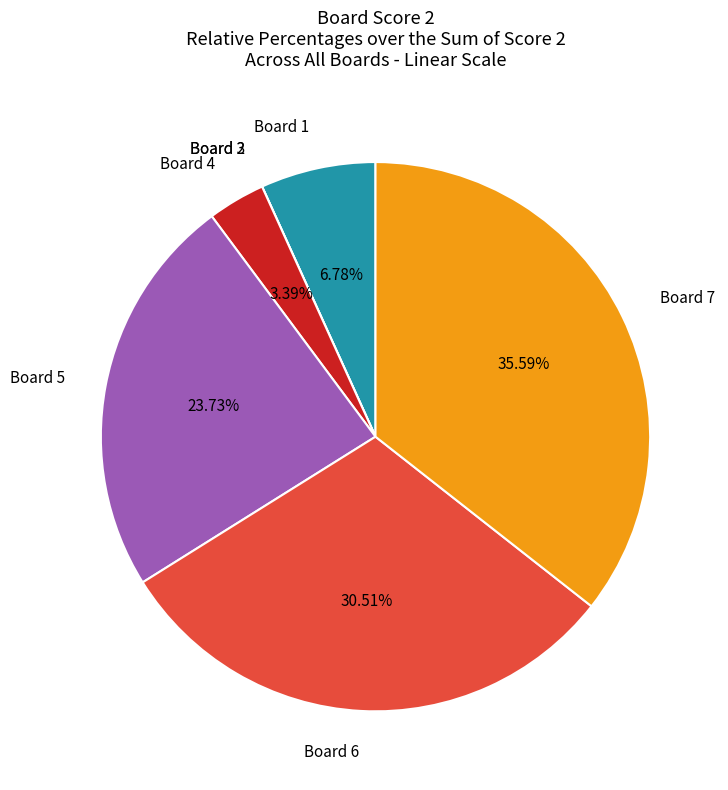

Which category has the biggest portion of the pie?

Board 7